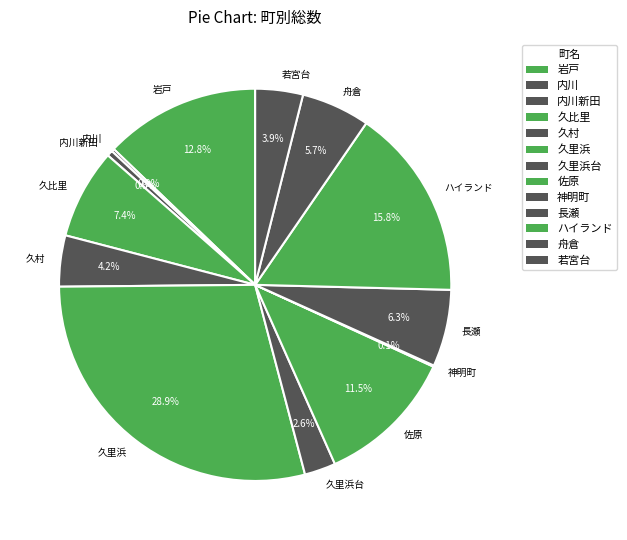

Is there a majority slice in this chart?

No